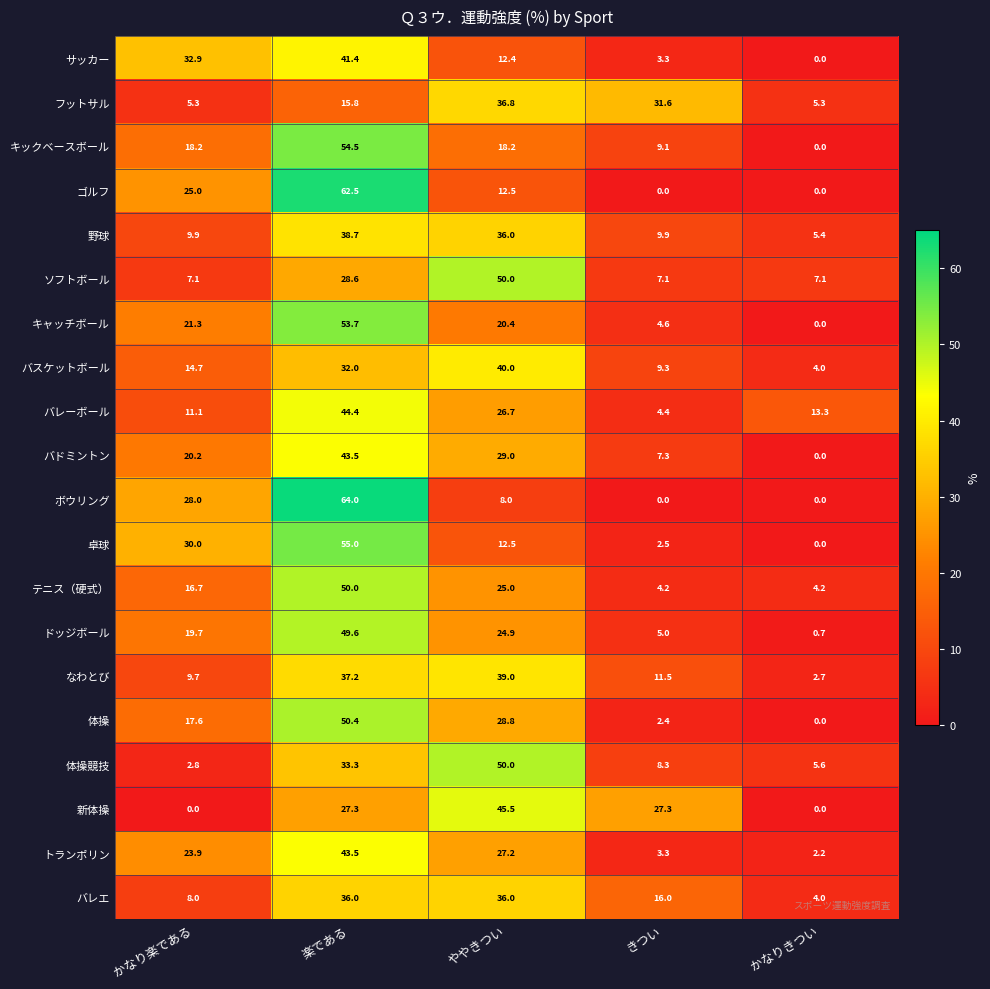

What is the total value across all series at かなり楽である?

322.1